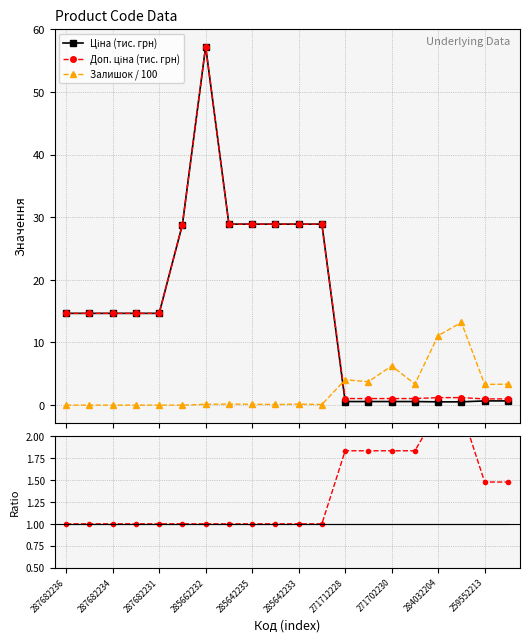

Which series has the widest spread of values?

Ціна (тис. грн)